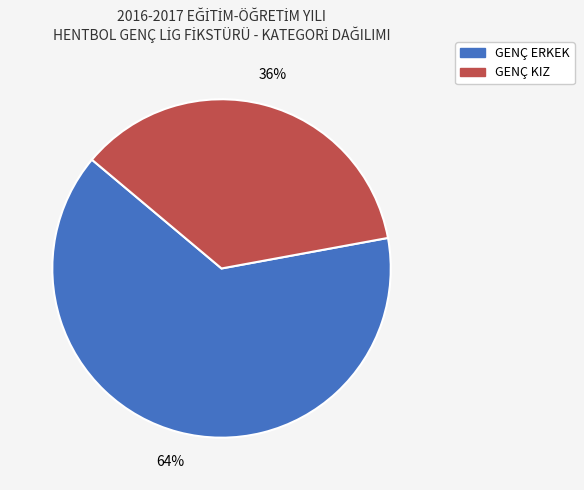

How many slices are in this pie chart?

2